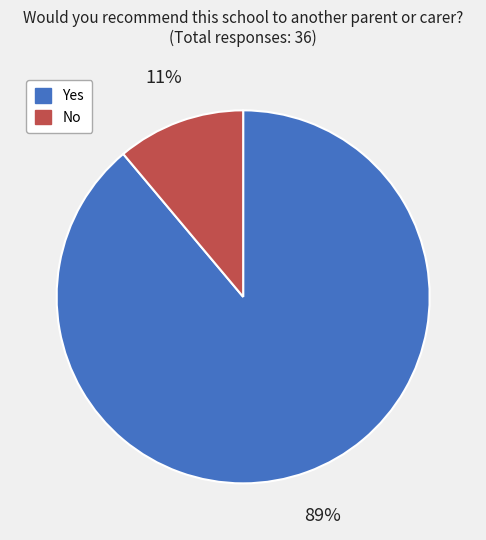

To the nearest percent, what is the difference between the largest and smallest slice percentages?

78%